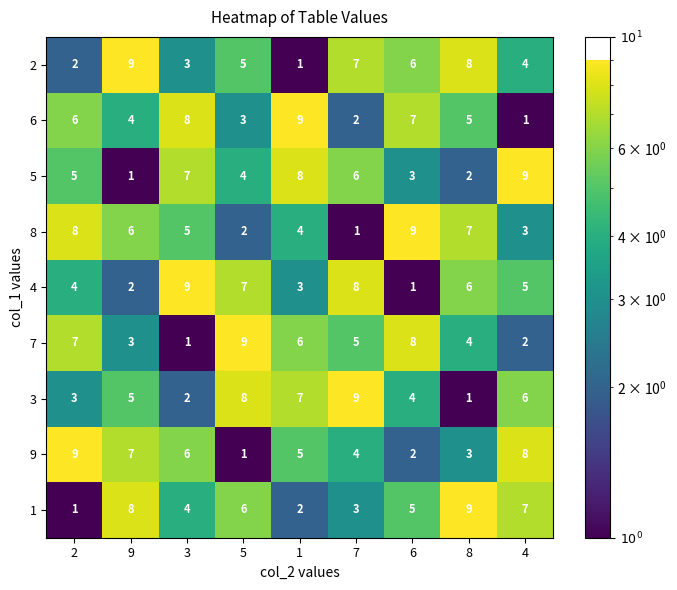

At how many categories does at least one series exceed 8?

9